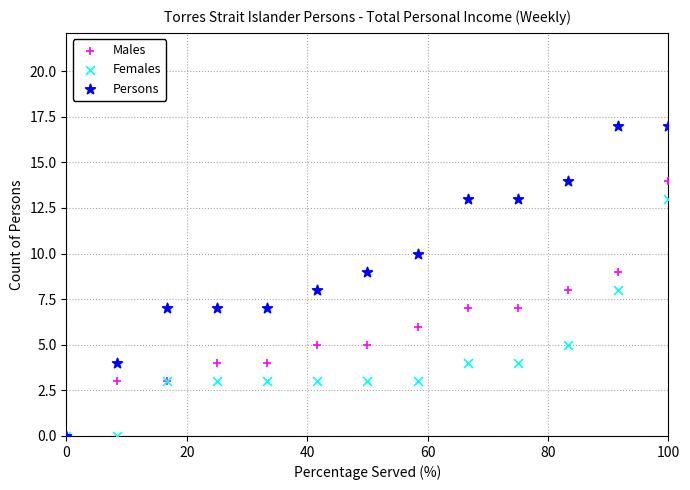

Which series contains the highest Y value?

Persons